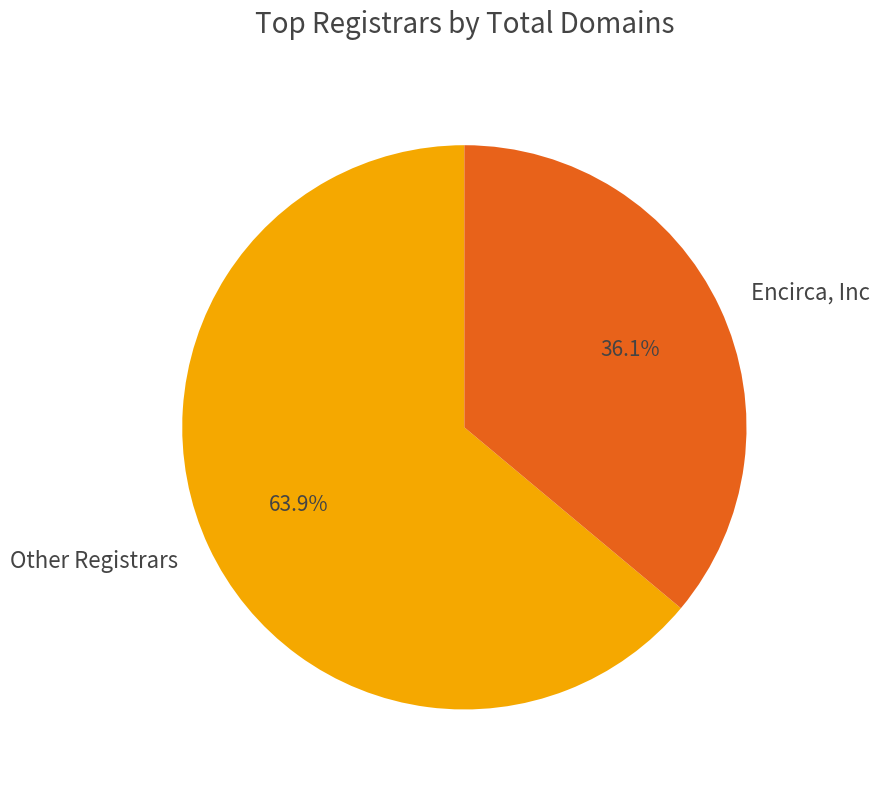

Which slice is the smallest?

Encirca, Inc